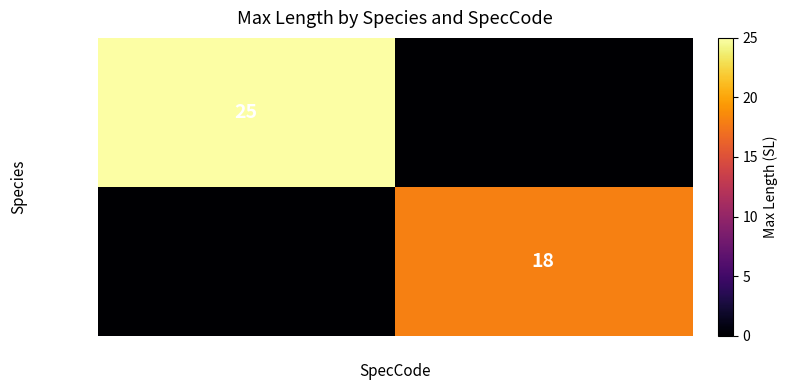

True or false: guilberti has a value of 18 at 27291.

True